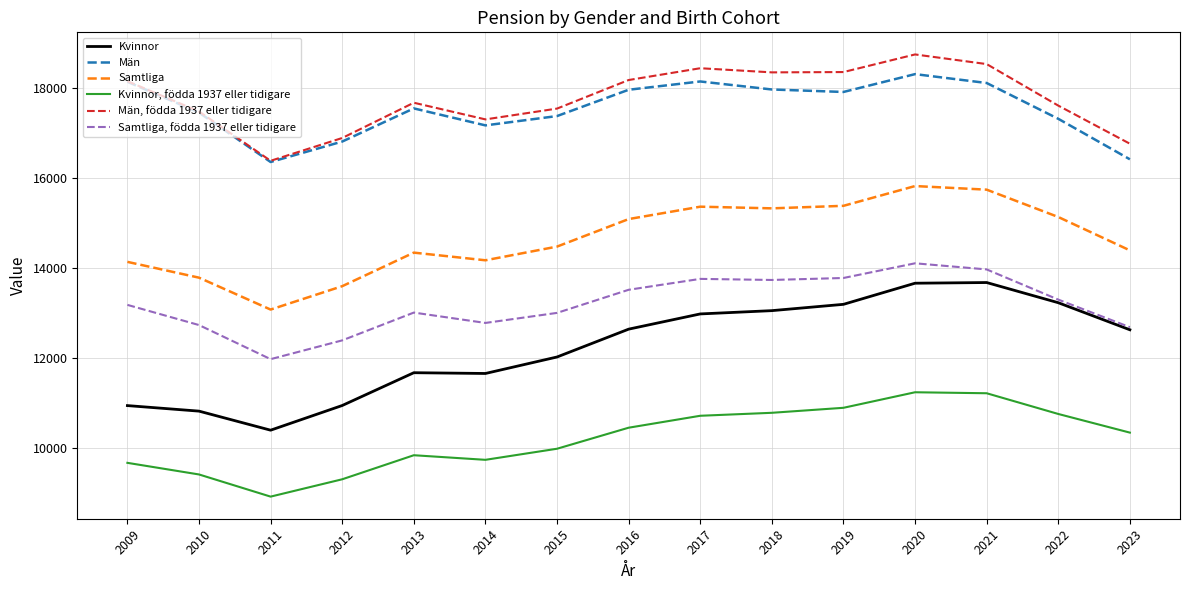

Count the number of categories in the chart.

15